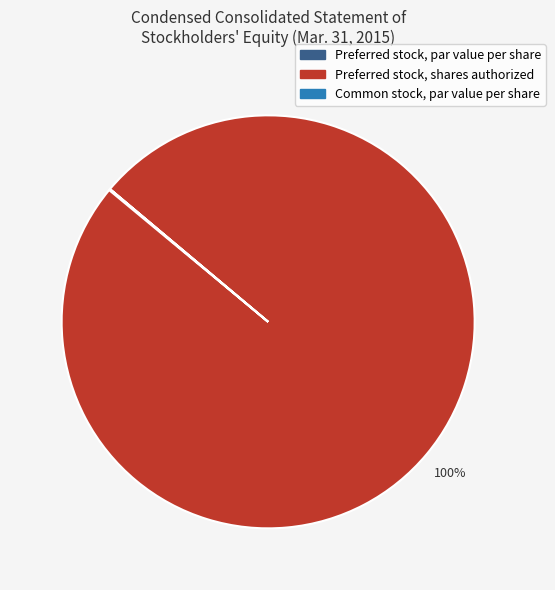

Does any single category account for the majority?

Yes